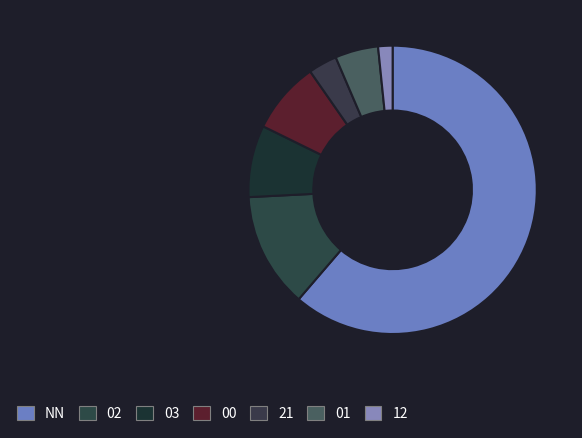

To the nearest percent, what is the difference between the largest and smallest slice percentages?

60%